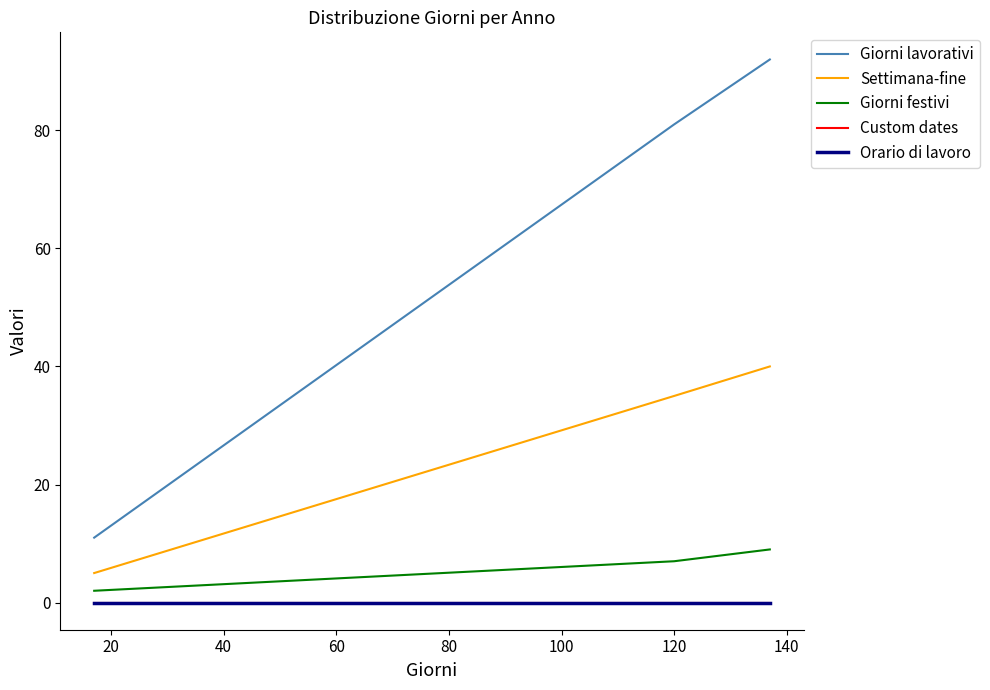

Does the chart display data point markers on the line(s)?

No